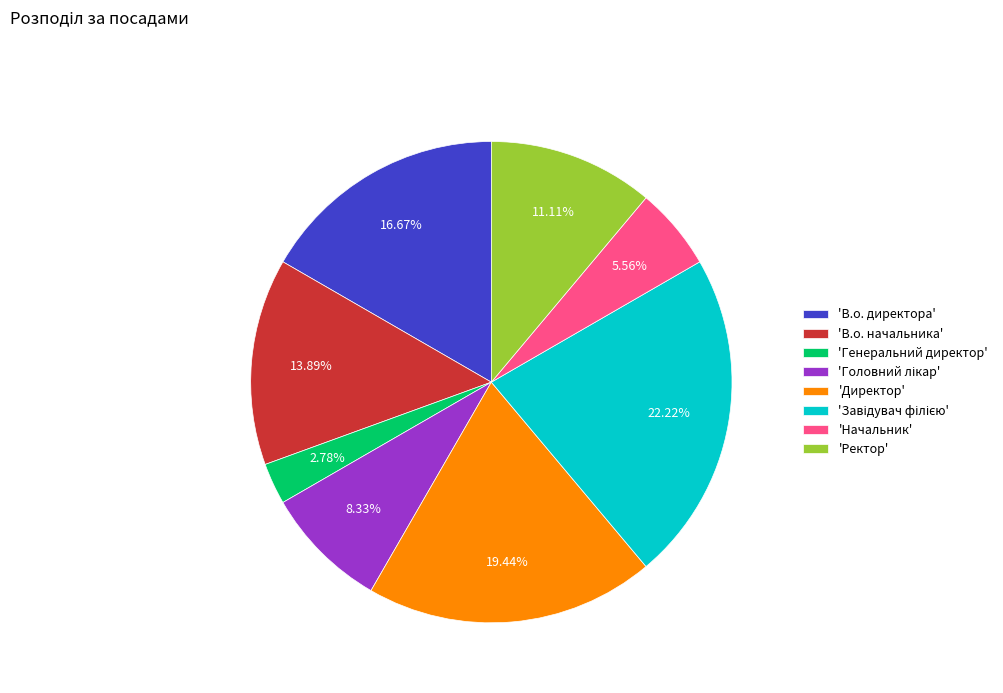

Which category has the smallest portion of the pie?

'Генеральний директор'